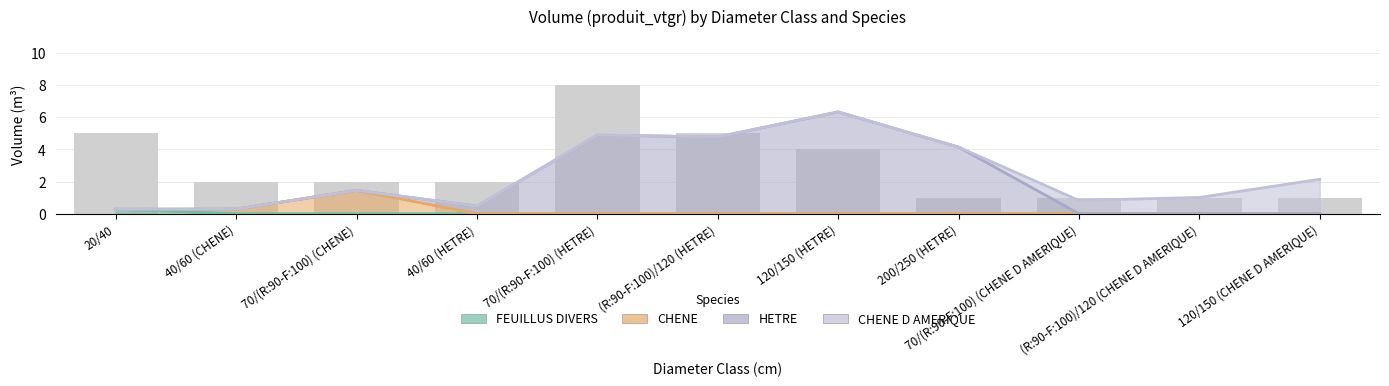

What is the difference between the maximum and minimum values in the FEUILLUS DIVERS series?

0.3